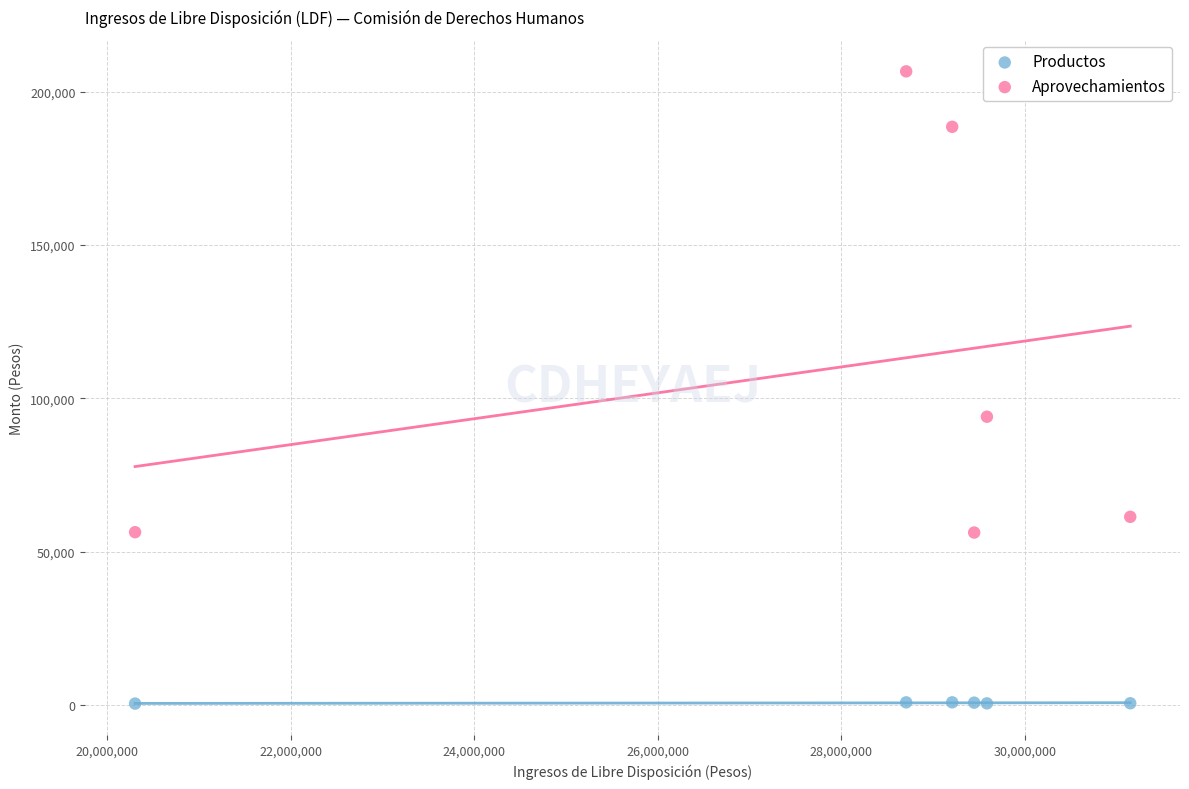

Which series reaches the maximum Y coordinate?

Aprovechamientos